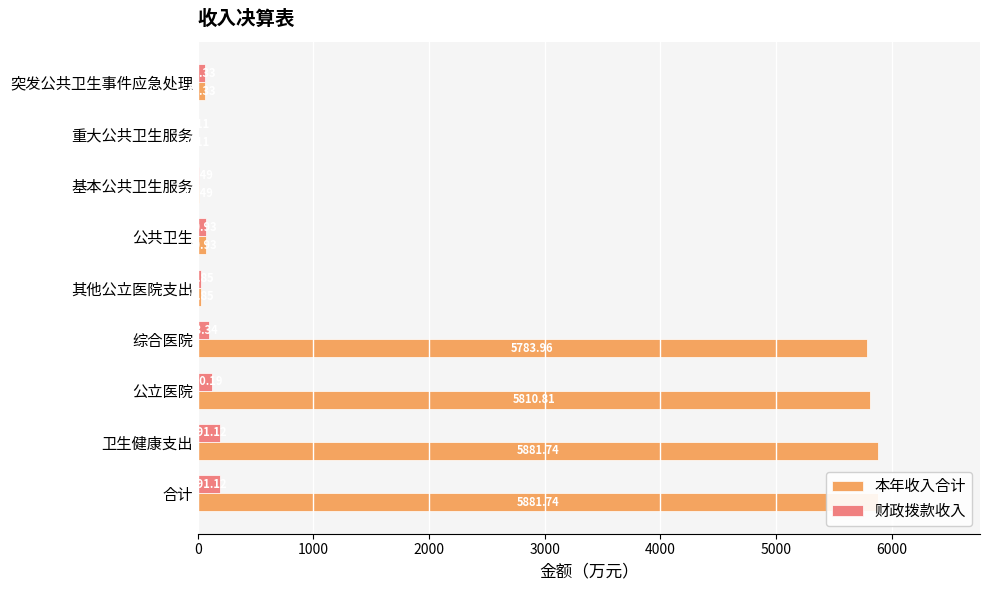

How many bars are there in total?

18